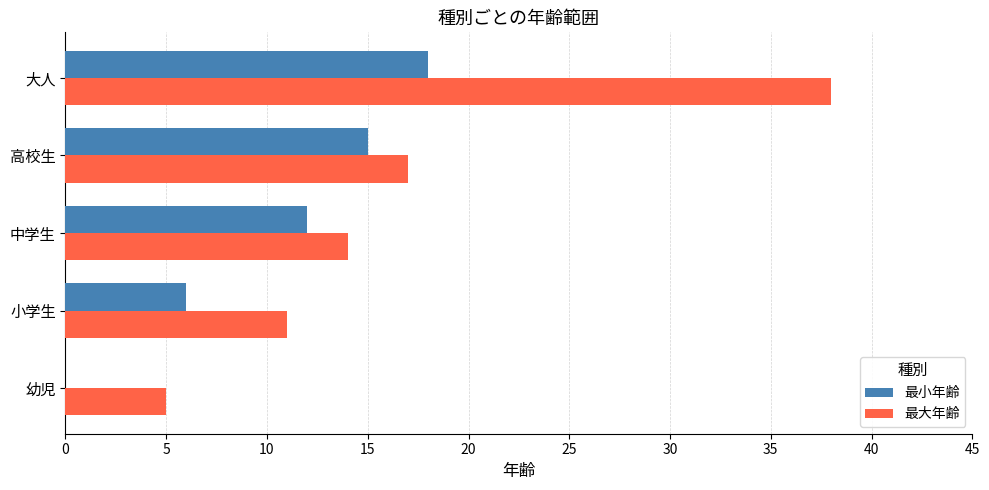

What is the sum of all 最小年齢 values?

51